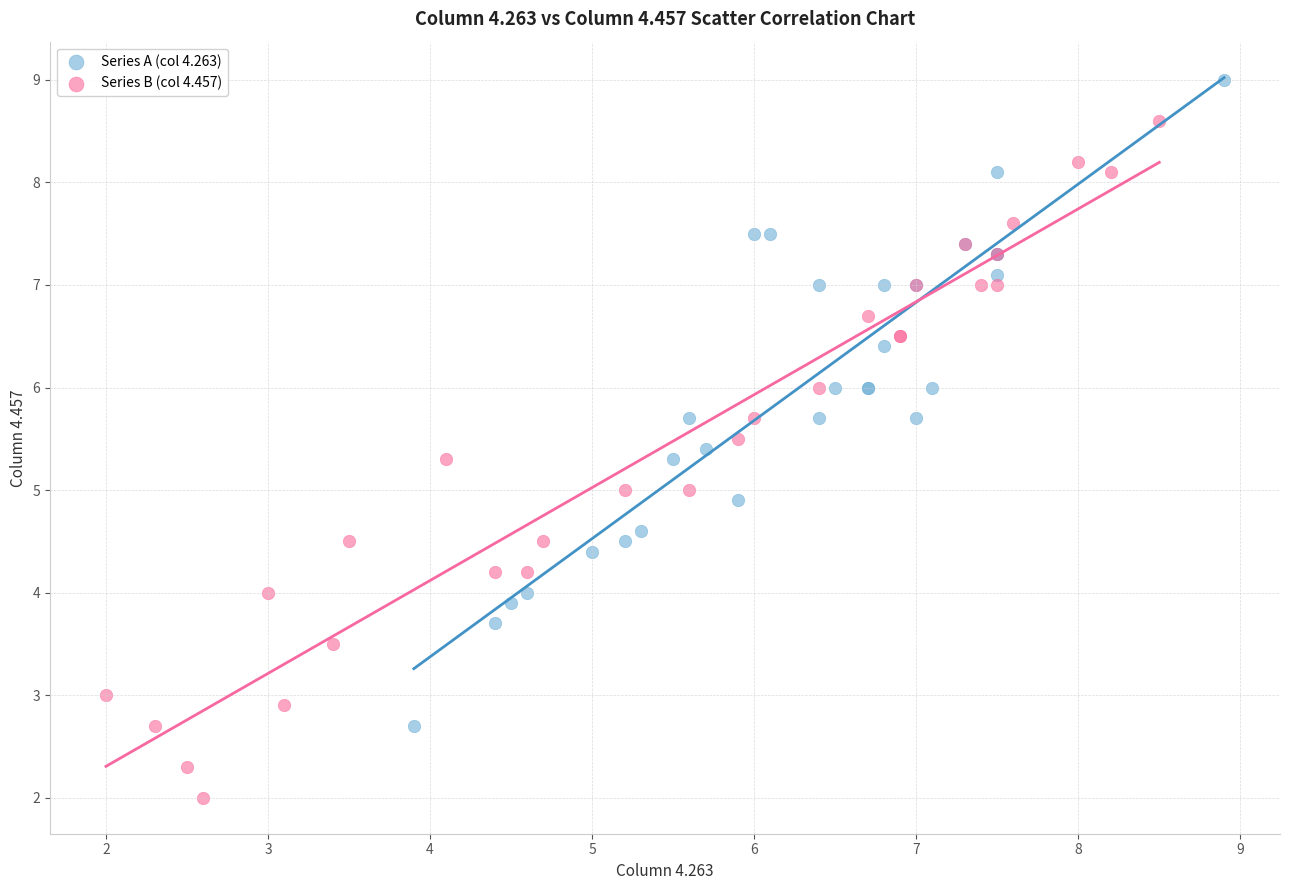

Which series reaches the minimum Y coordinate?

Series B (col 4.457)